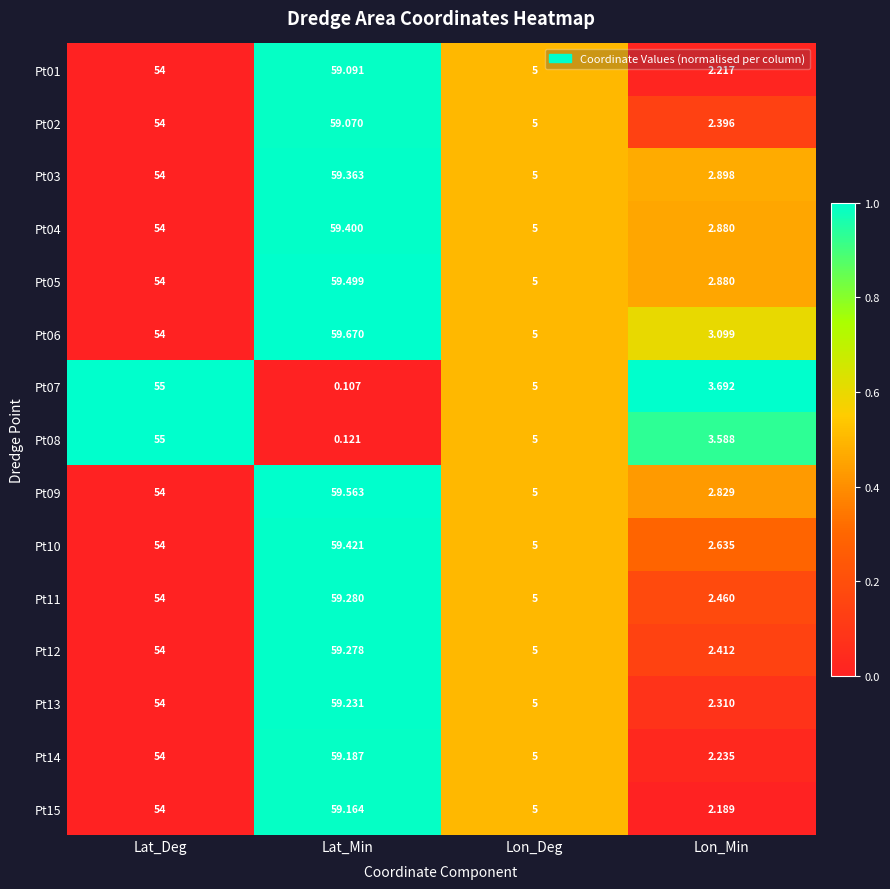

Rank the categories by Pt03 value from highest to lowest.

Lat_Min, Lat_Deg, Lon_Deg, Lon_Min